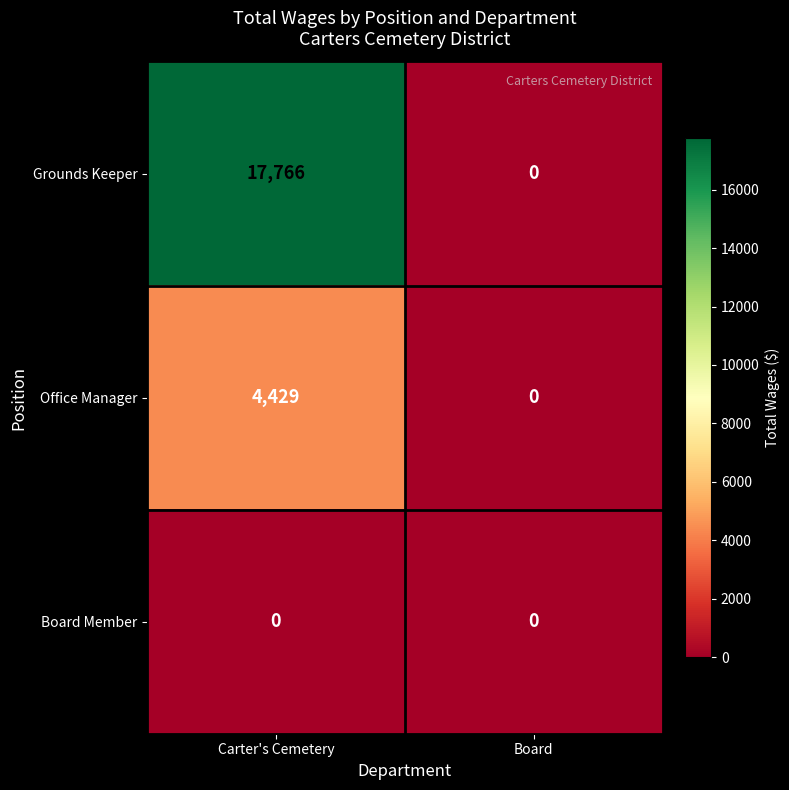

Which series has the largest total across all categories?

Grounds Keeper